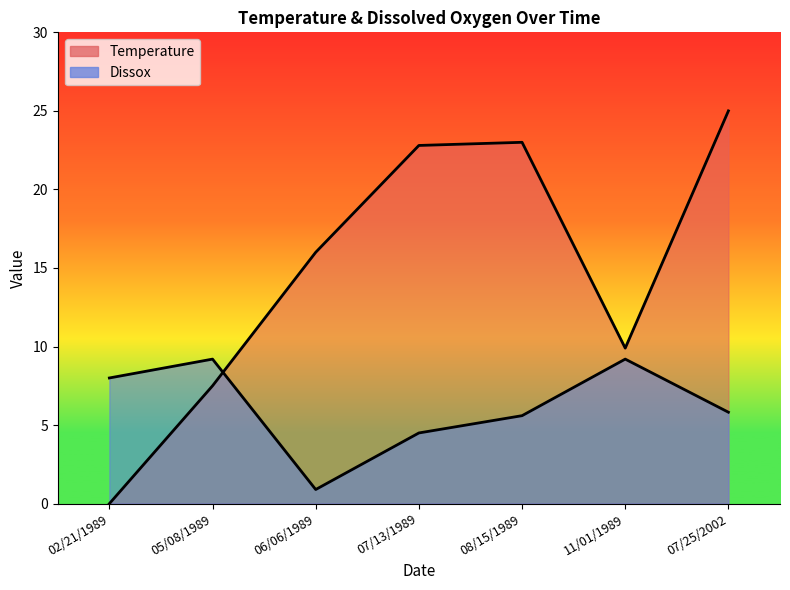

Which category has the highest value in the Temperature series?

07/25/2002